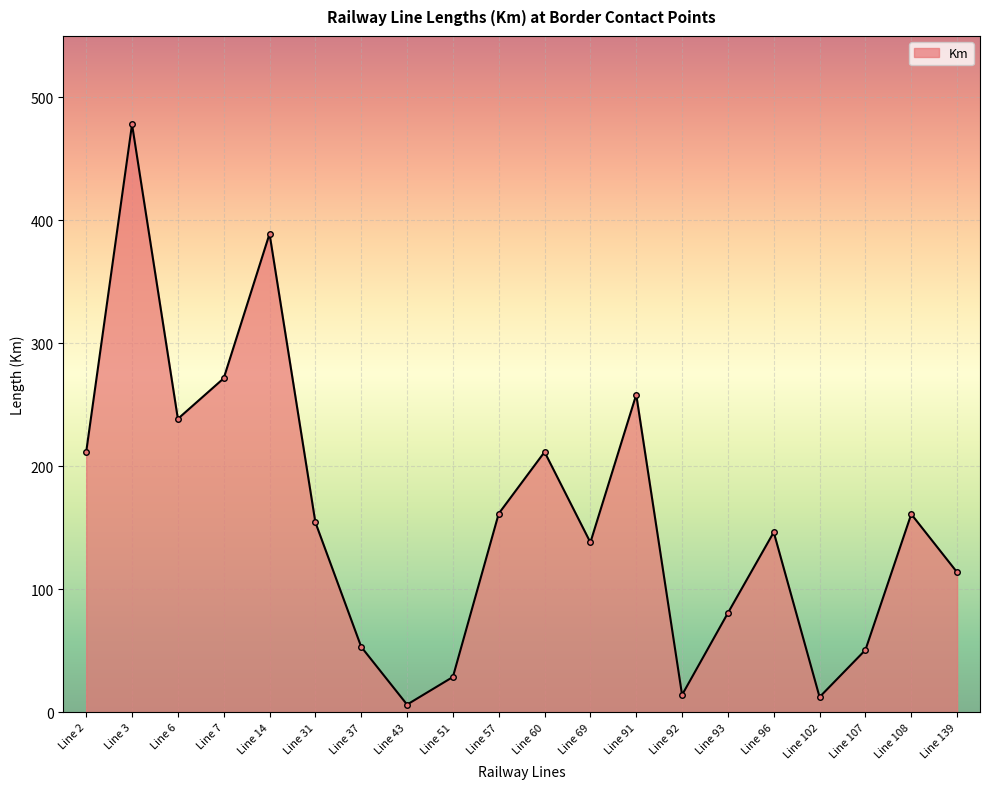

Which label corresponds to the largest value in the chart?

Line 3